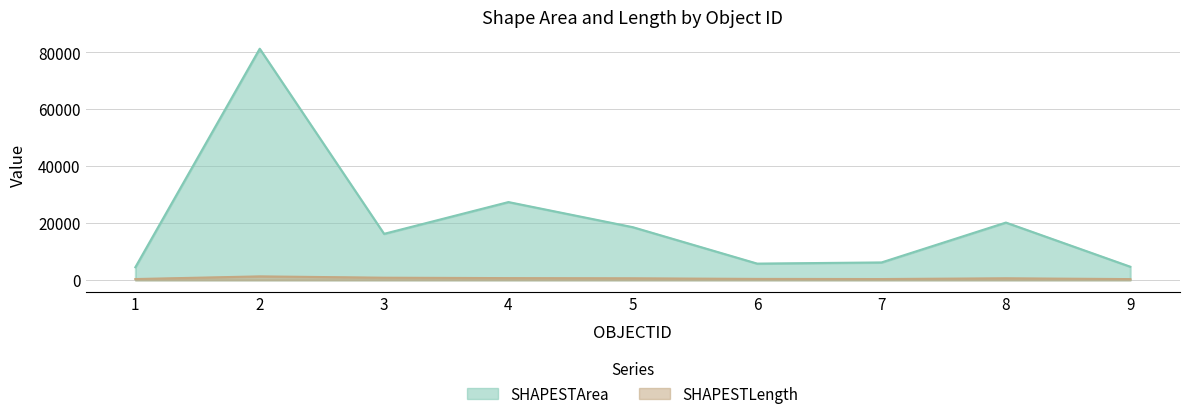

What is the sum of the SHAPESTLength values at 5 and 2?

1852.9